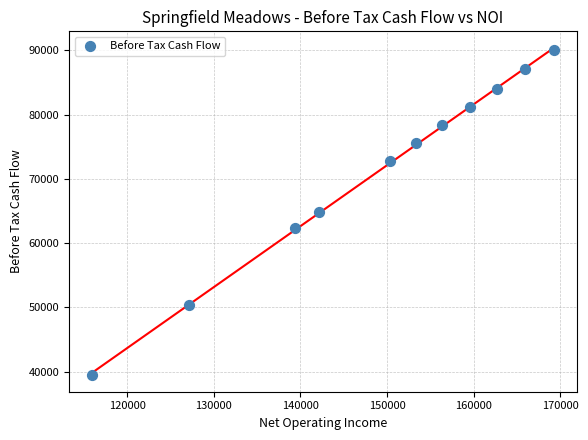

What is the average Y value?

71444.2